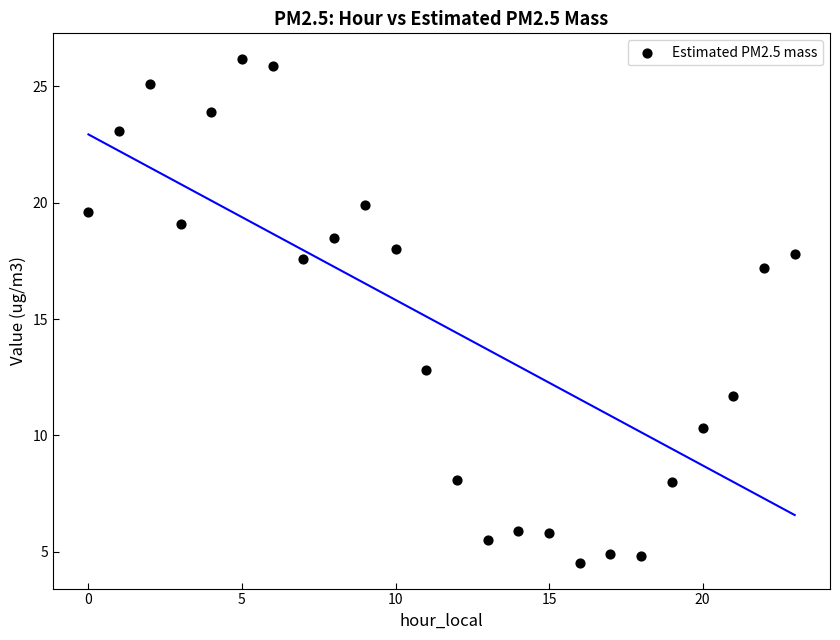

What is the range of Y values (max minus min)?

21.7